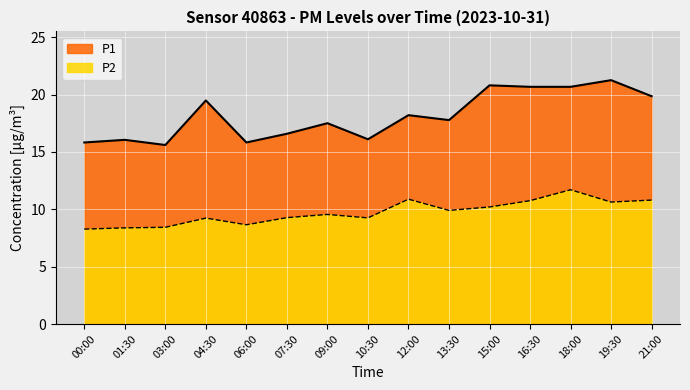

True or false: P1 and P2 intersect in this chart.

False